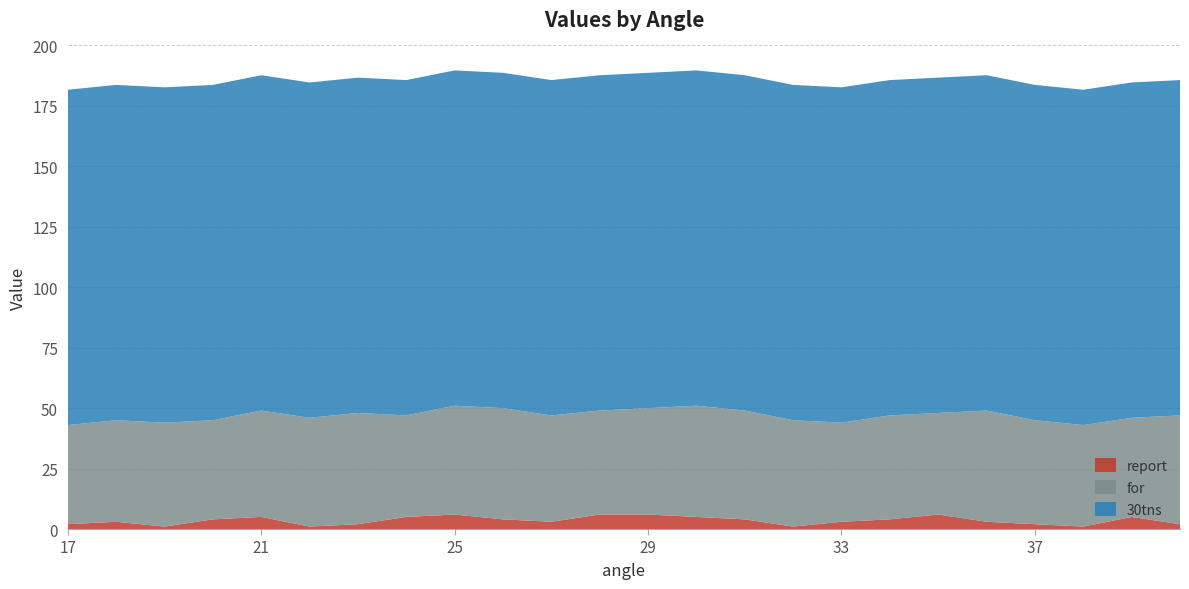

Reading left to right, what are all the values shown in this chart?

report: 2.0	3.0	1.0	4.0	5.0	1.0	2.0	5.0	6.0	4.0	3.0	6.0	6.0	5.0	4.0	1.0	3.0	4.0	6.0	3.0	2.0	1.0	5.0	2.0
for: 41.0	42.0	43.0	41.0	44.0	45.0	46.0	42.0	45.0	46.0	44.0	43.0	44.0	46.0	45.0	44.0	41.0	43.0	42.0	46.0	43.0	42.0	41.0	45.0
30tns: 138.7	138.7	138.7	138.7	138.7	138.7	138.7	138.7	138.7	138.7	138.7	138.7	138.7	138.7	138.7	138.7	138.7	138.7	138.7	138.7	138.7	138.7	138.7	138.7